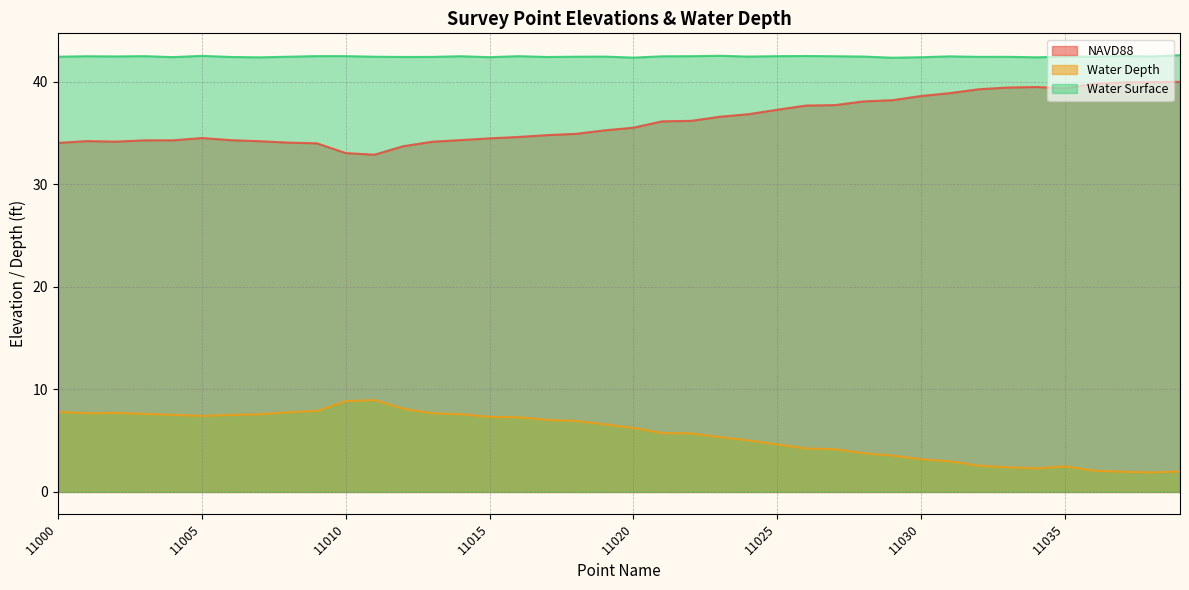

List the labels in order of NAVD88 value, smallest first.

11011, 11010, 11012, 11009, 11000, 11008, 11013, 11002, 11007, 11001, 11003, 11004, 11006, 11014, 11015, 11005, 11016, 11017, 11018, 11019, 11020, 11021, 11022, 11023, 11024, 11025, 11026, 11027, 11028, 11029, 11030, 11031, 11032, 11035, 11033, 11034, 11036, 11037, 11038, 11039